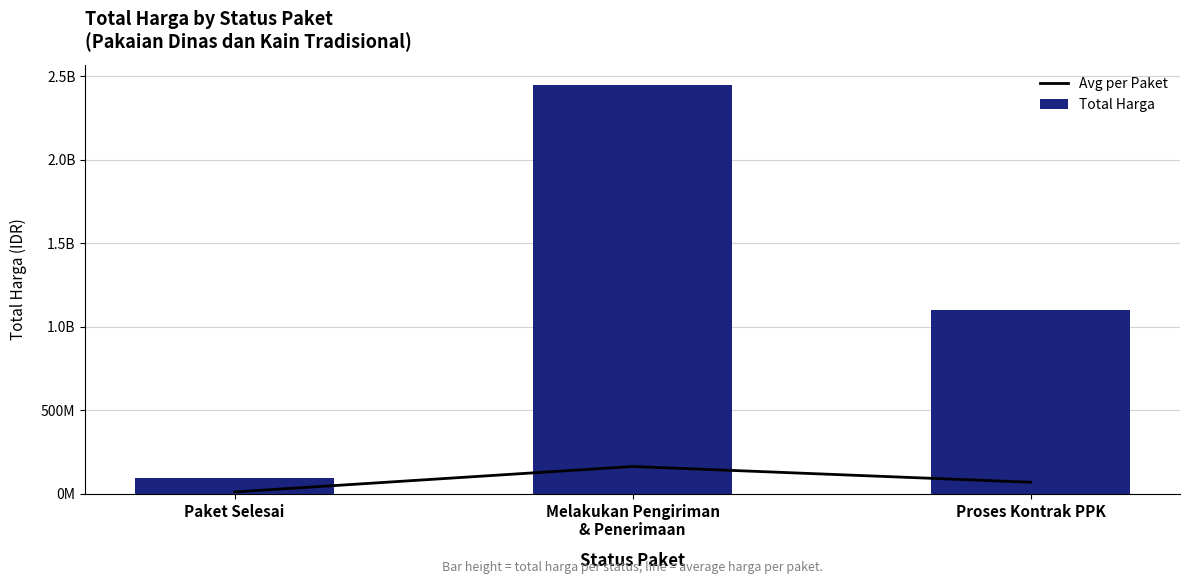

At Melakukan Pengiriman
& Penerimaan, list the series in order from largest to smallest.

Total Harga, Avg per Paket